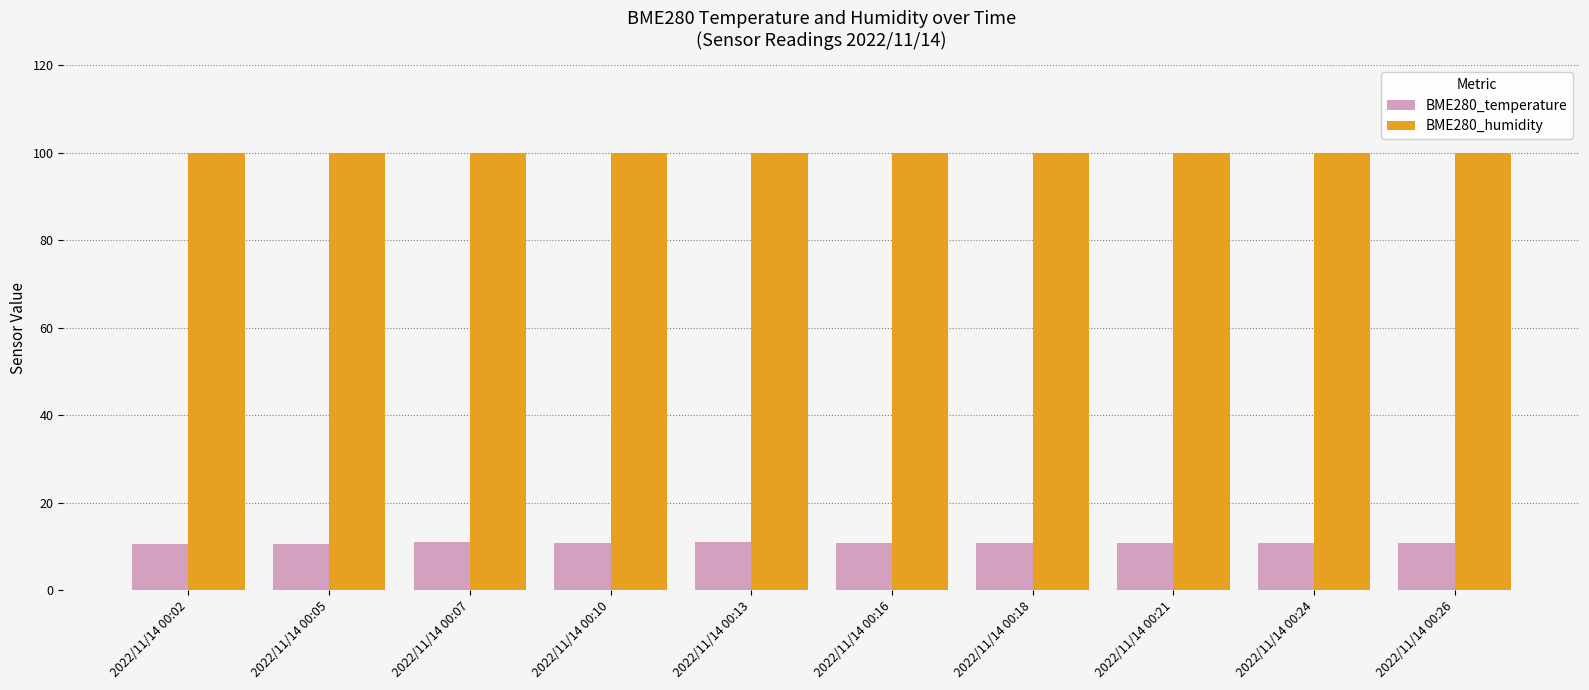

What is the spread (max minus min) of values at 2022/11/14 00:13?

89.0